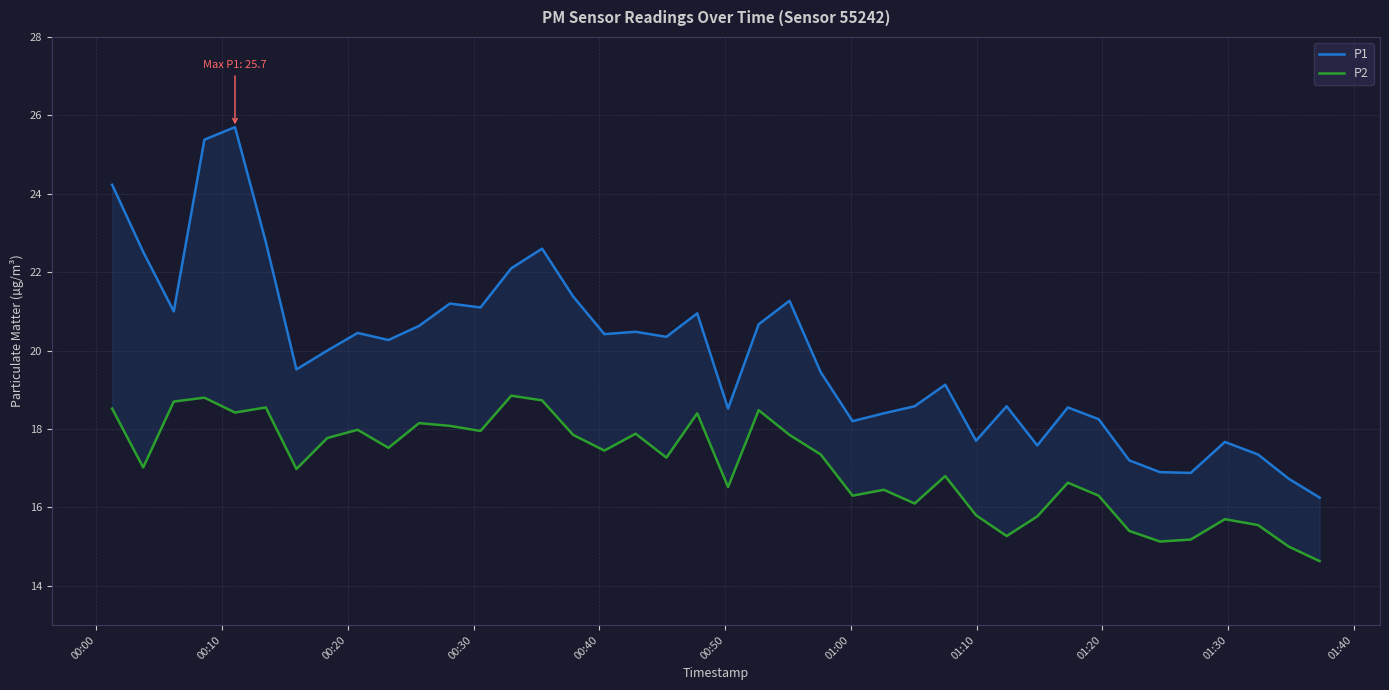

Rank the series by their average value, from highest to lowest.

P1, P2